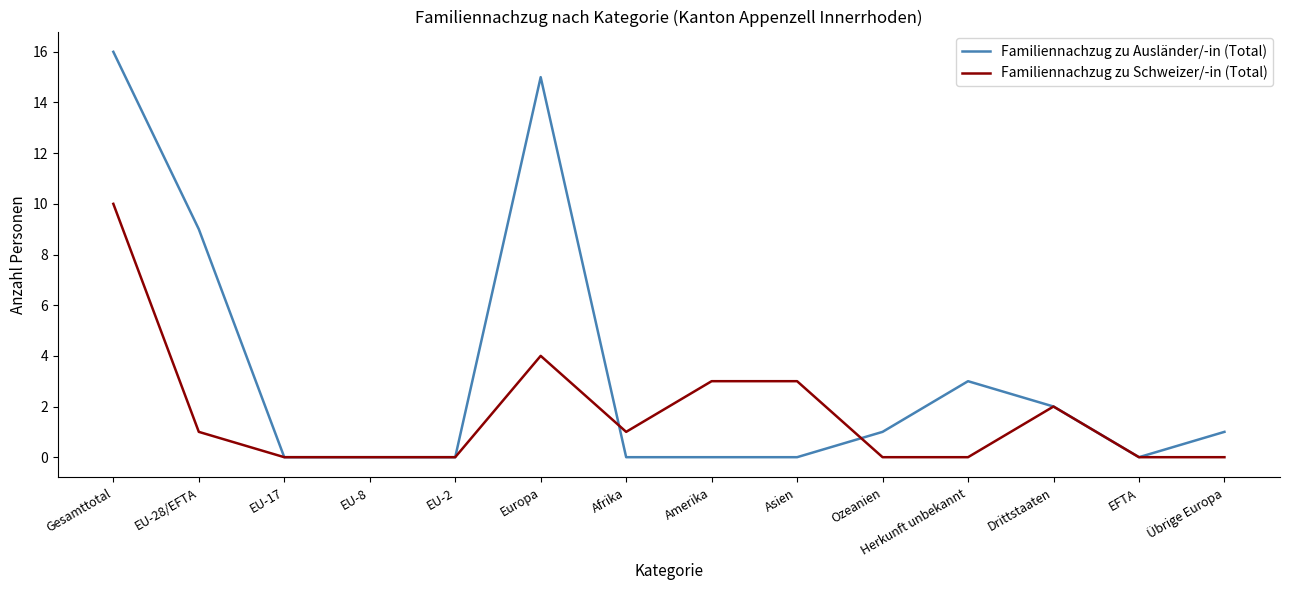

Reading right to left, extract all data points from this chart.

Familiennachzug zu Ausländer/-in (Total): 1	0	2	3	1	0	0	0	15	0	0	0	9	16
Familiennachzug zu Schweizer/-in (Total): 0	0	2	0	0	3	3	1	4	0	0	0	1	10